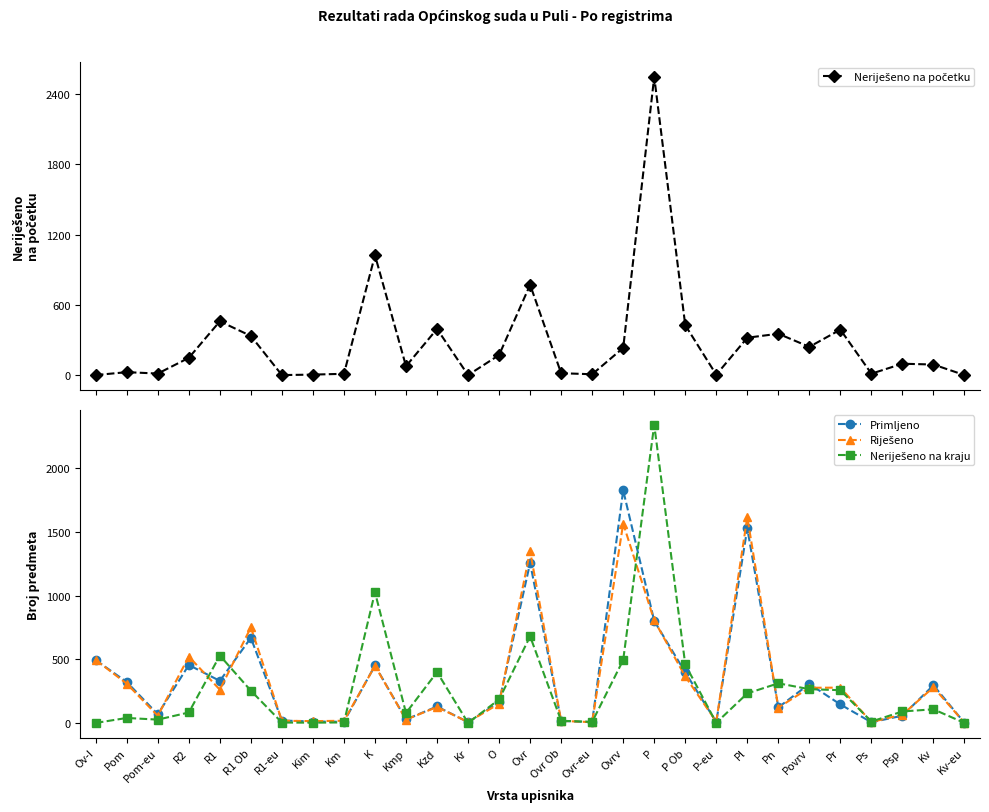

What position from the left is Kr?

13